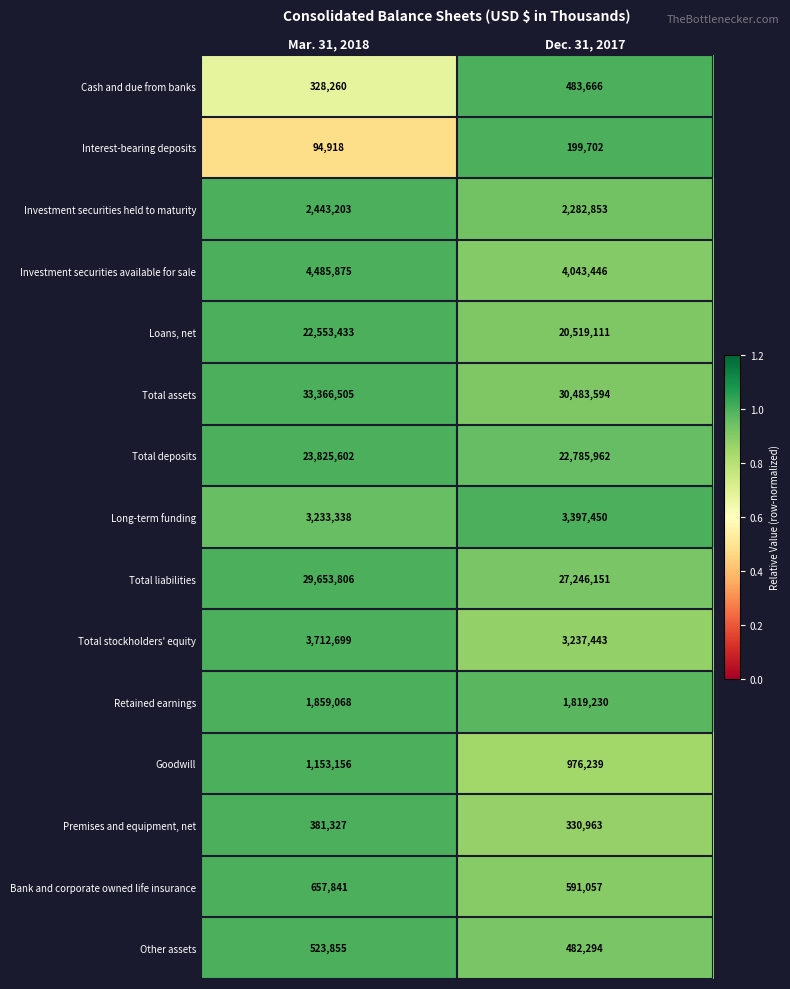

True or false: Premises and equipment, net has a value of 557761 at Mar. 31, 2018.

False